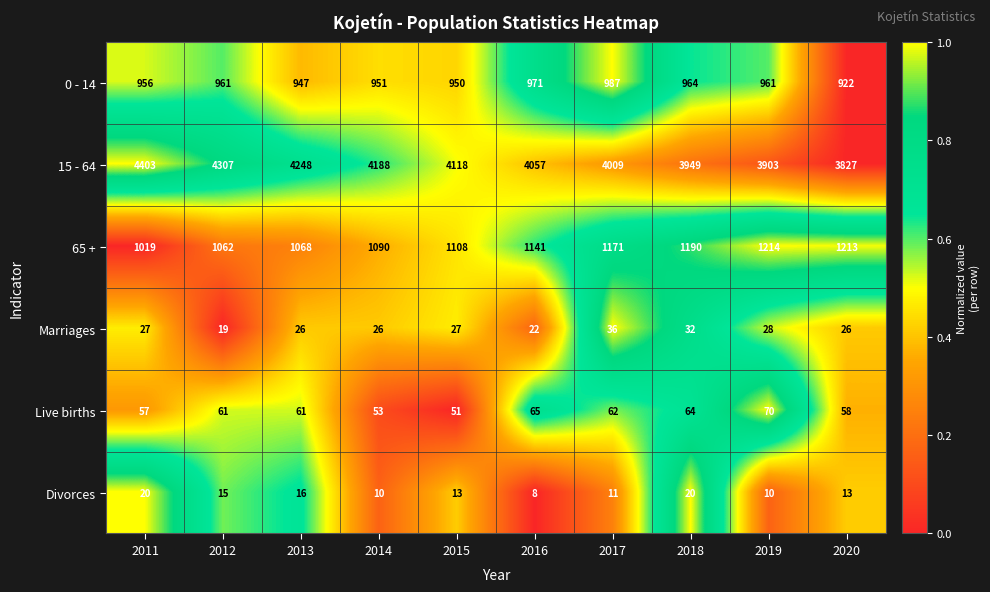

Which series has the largest total across all categories?

15 - 64